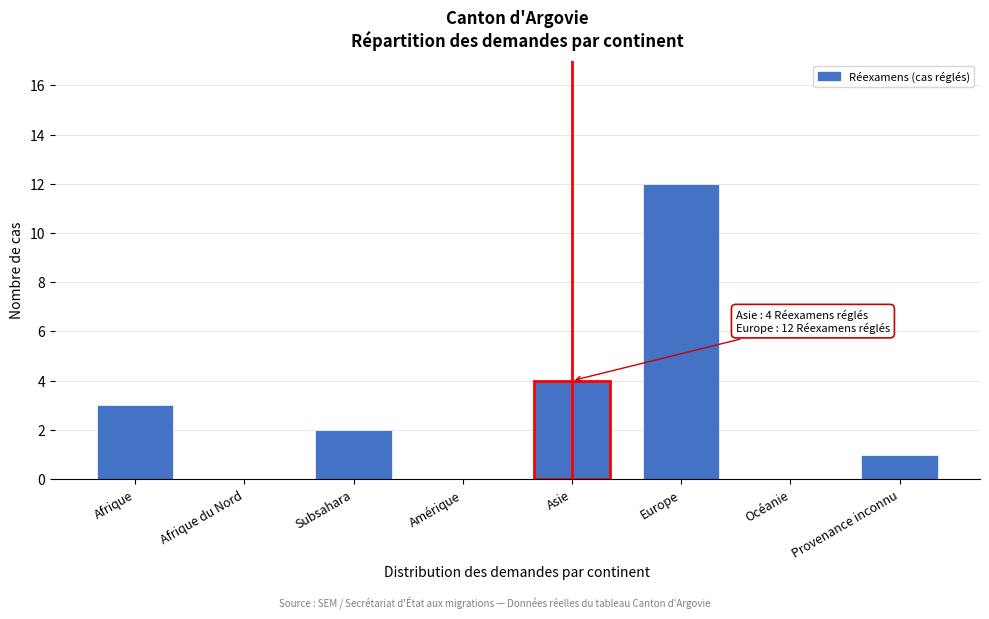

Reading left to right, extract all data points from this chart.

Afrique=3	Afrique du Nord=0	Subsahara=2	Amérique=0	Asie=4	Europe=12	Océanie=0	Provenance inconnu=1